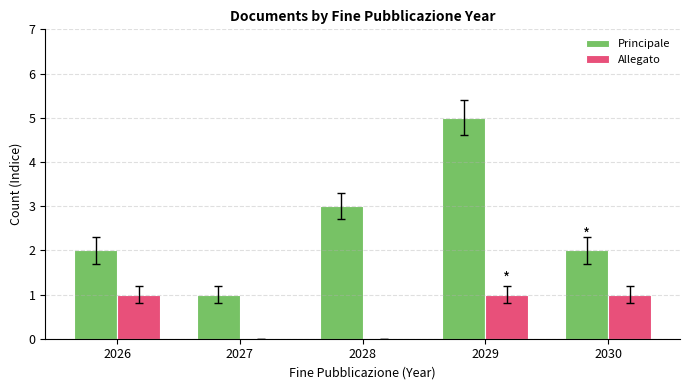

Count the Principale values in the range 2 to 3.

3